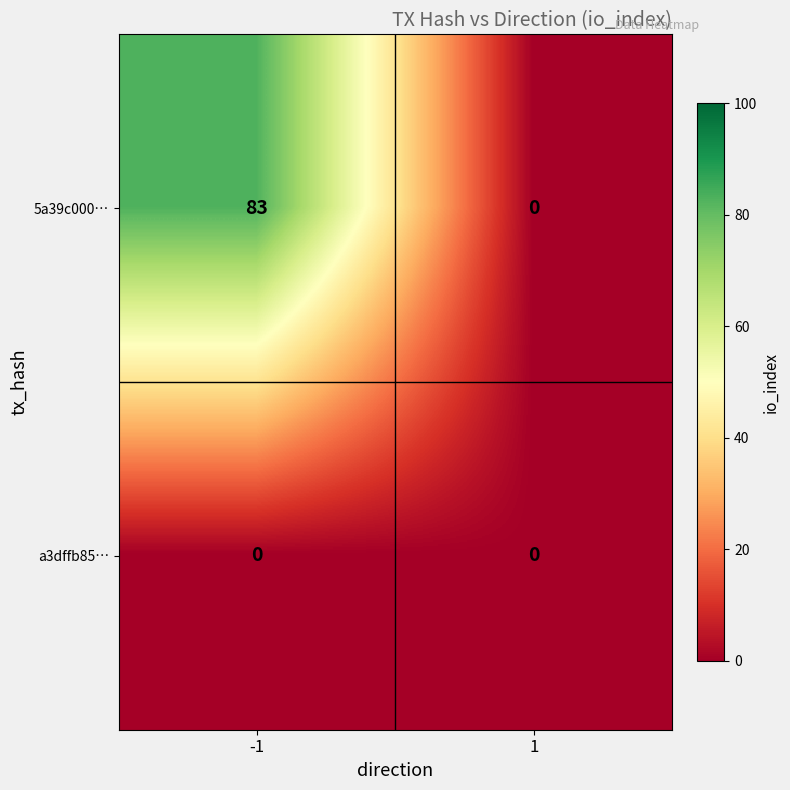

Reading left to right, list all the values displayed in this chart.

5a39c000…: 83	0
a3dffb85…: 0	0